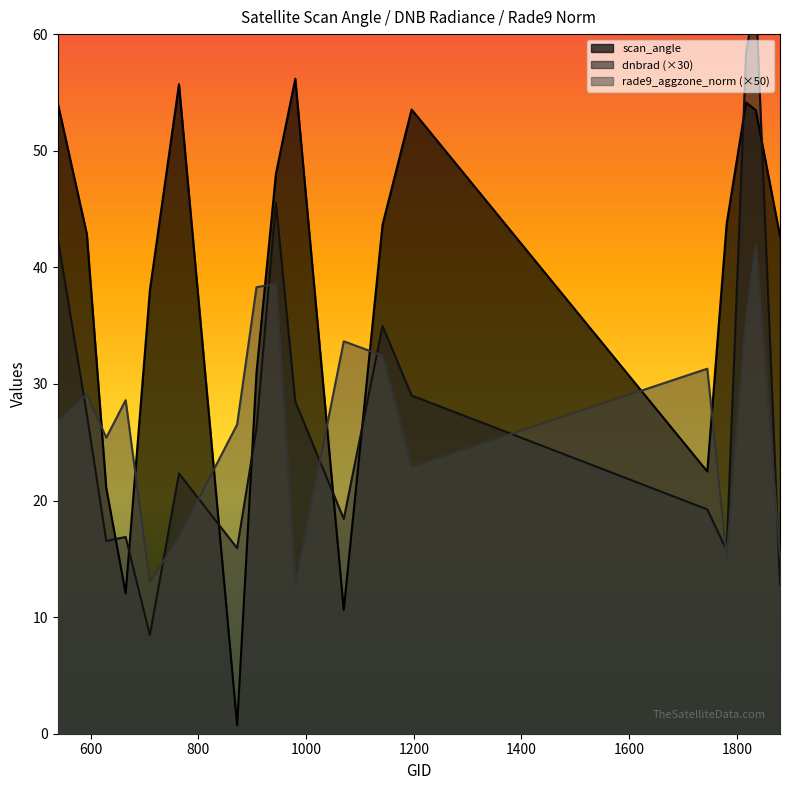

In scan_angle, how many points are higher than both neighbors (excluding endpoints)?

4